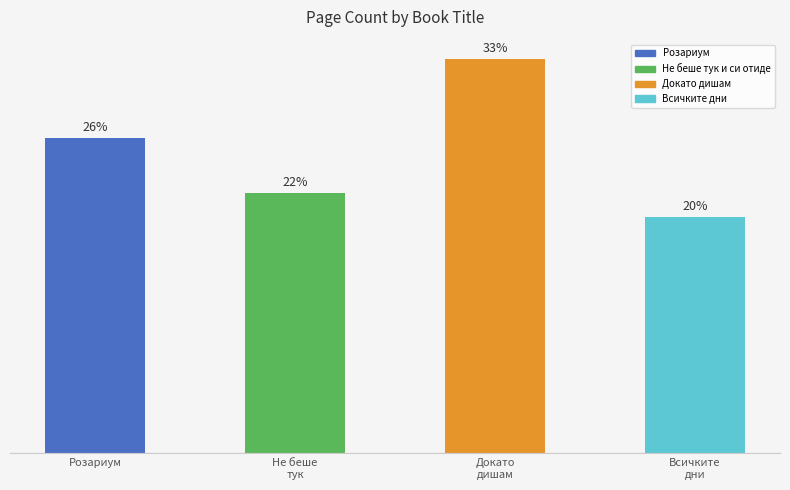

Are the bars horizontal?

No